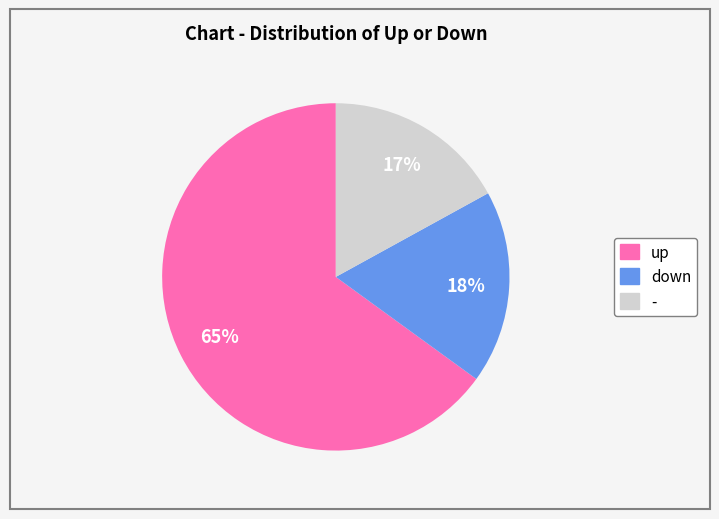

To the nearest percent, what percentage of the pie is -?

17%